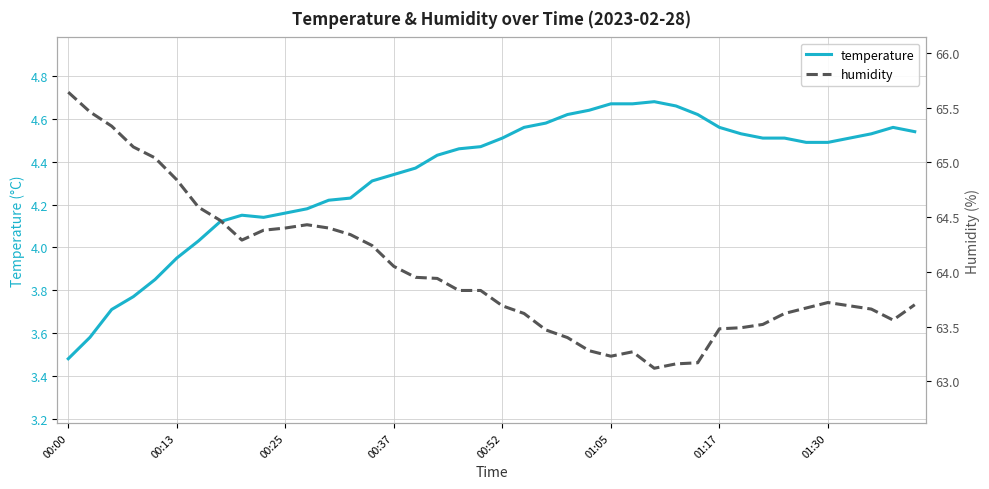

Count the number of categories in the chart.

40